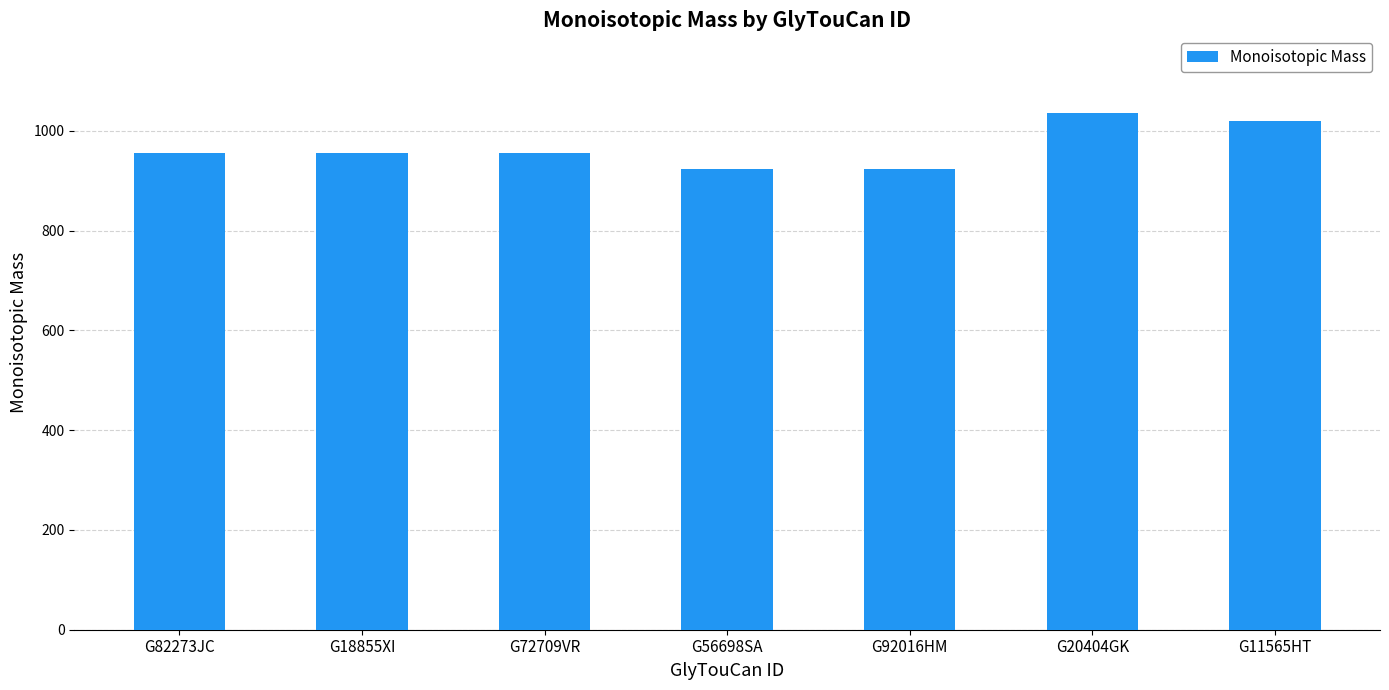

Between G20404GK and G72709VR, which is larger?

G20404GK